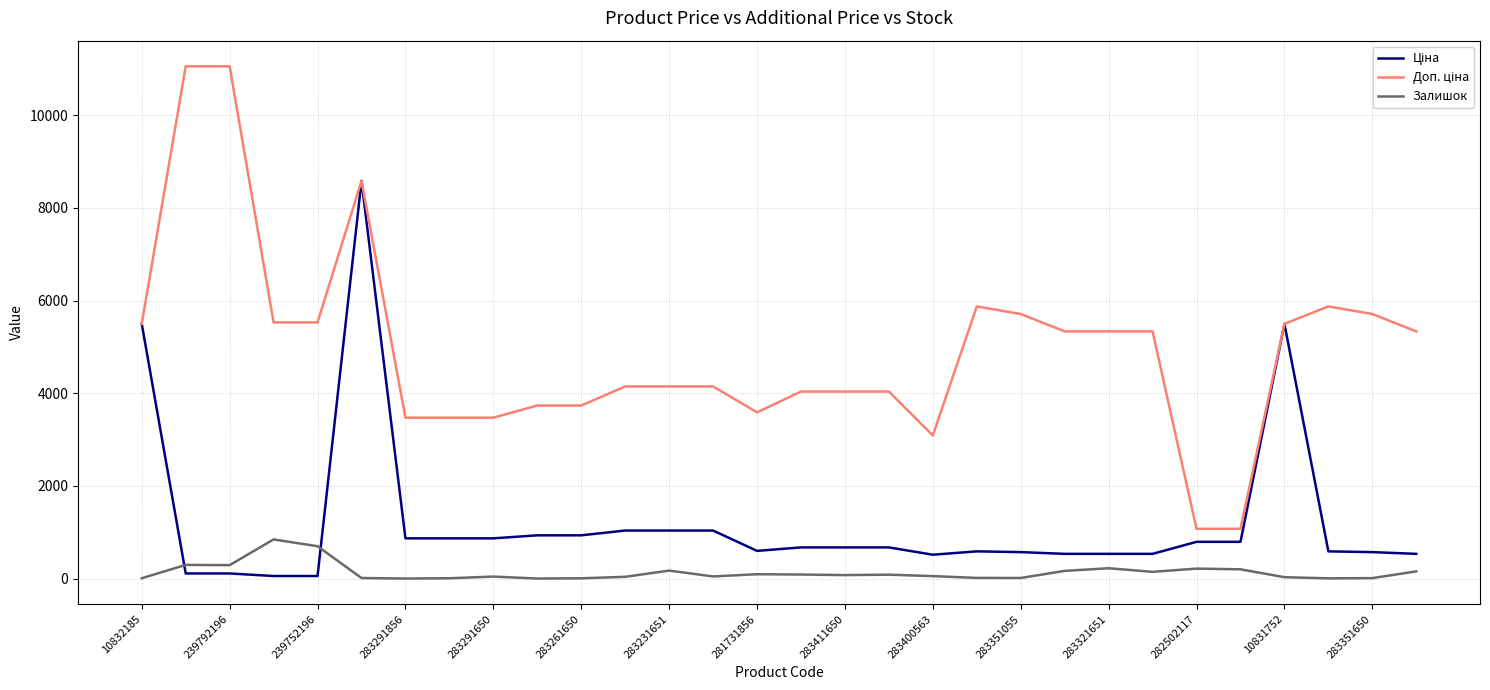

What is the maximum value shown in the chart?

11055.0